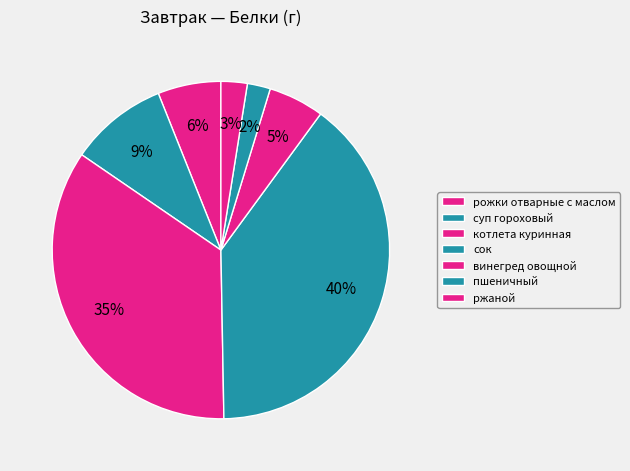

What percentage is the пшеничный slice, to the nearest percent?

2%